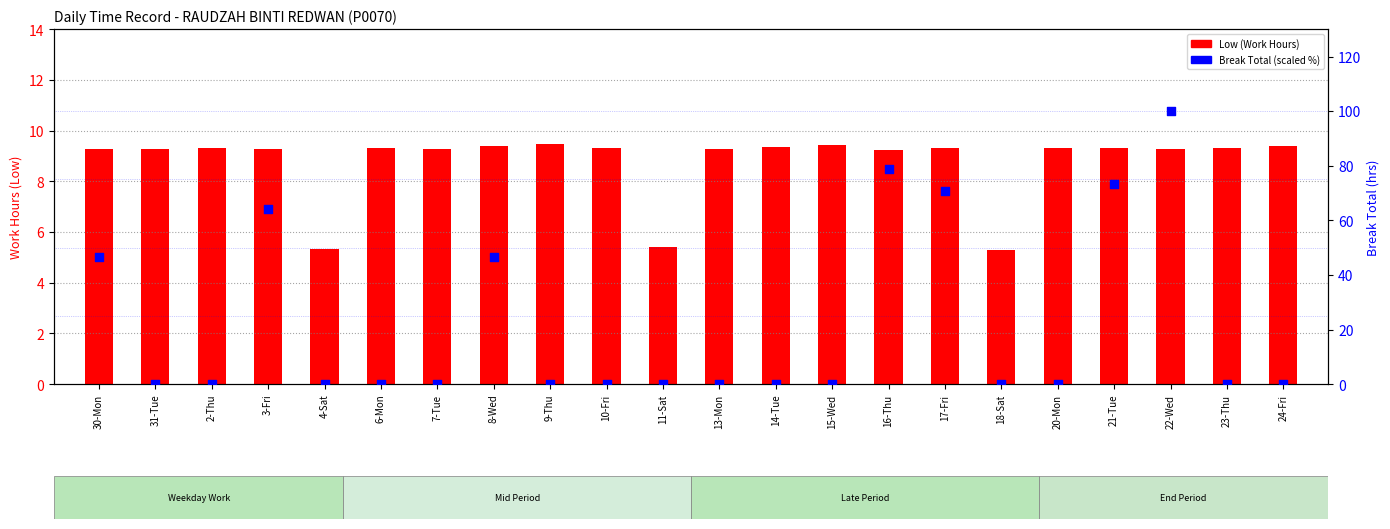

At how many categories does at least one series exceed 22?

7